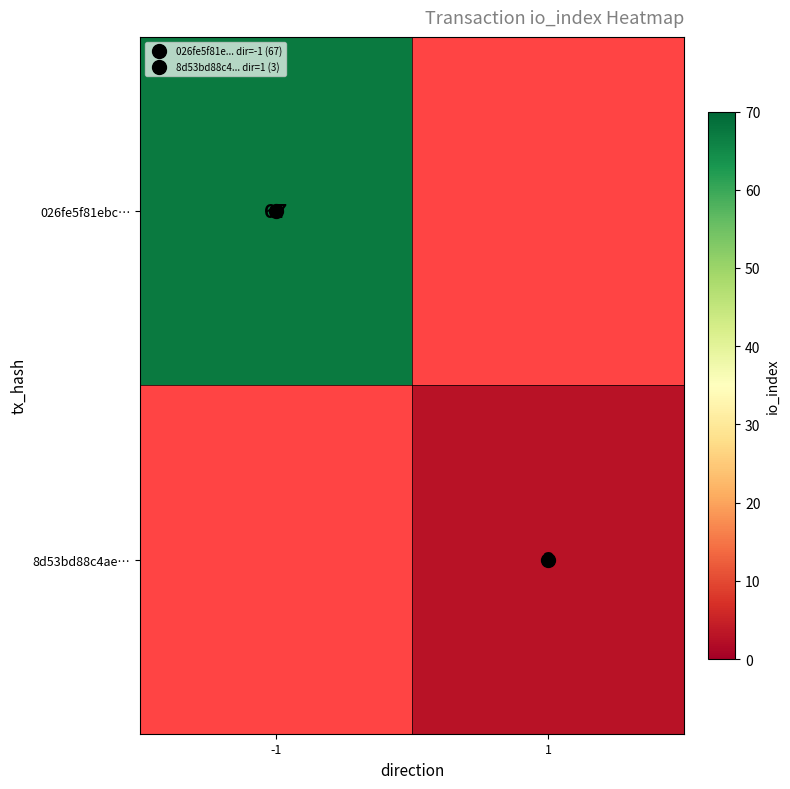

List the labels in order of 026fe5f81ebc… value, largest first.

-1, 1